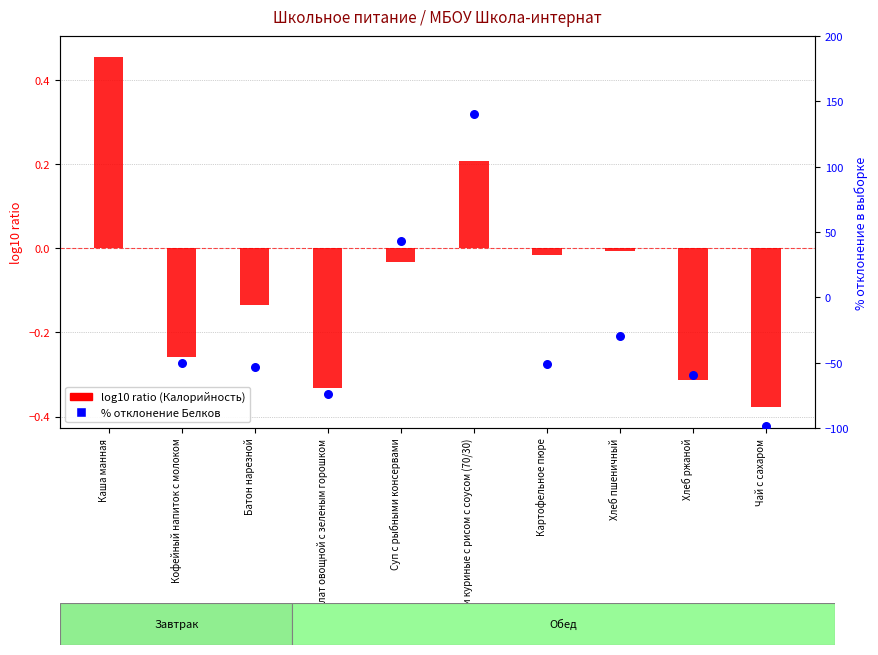

What is the total value across all series at Салат овощной с зеленым горошком?

-74.3